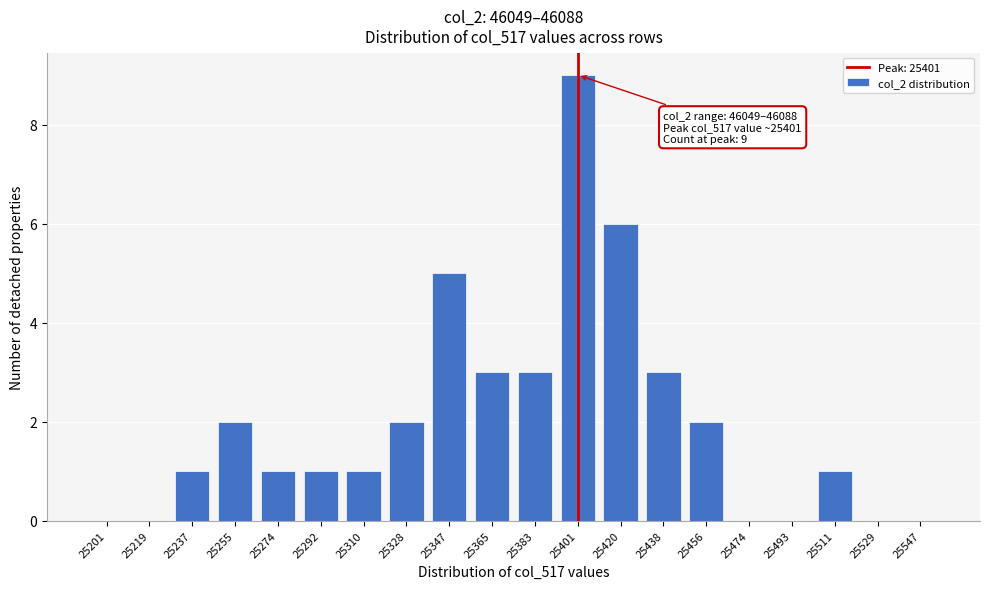

Reading left to right, extract all data points from this chart.

25201=0	25219=0	25237=1	25255=2	25274=1	25292=1	25310=1	25328=2	25347=5	25365=3	25383=3	25401=9	25420=6	25438=3	25456=2	25474=0	25493=0	25511=1	25529=0	25547=0